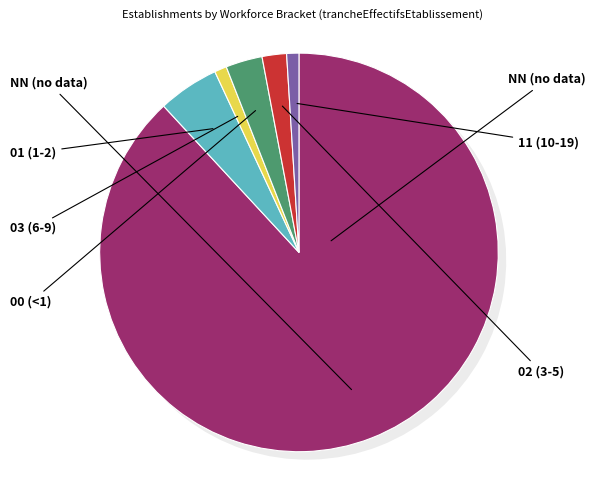

Between 03 and 01, which is larger?

01